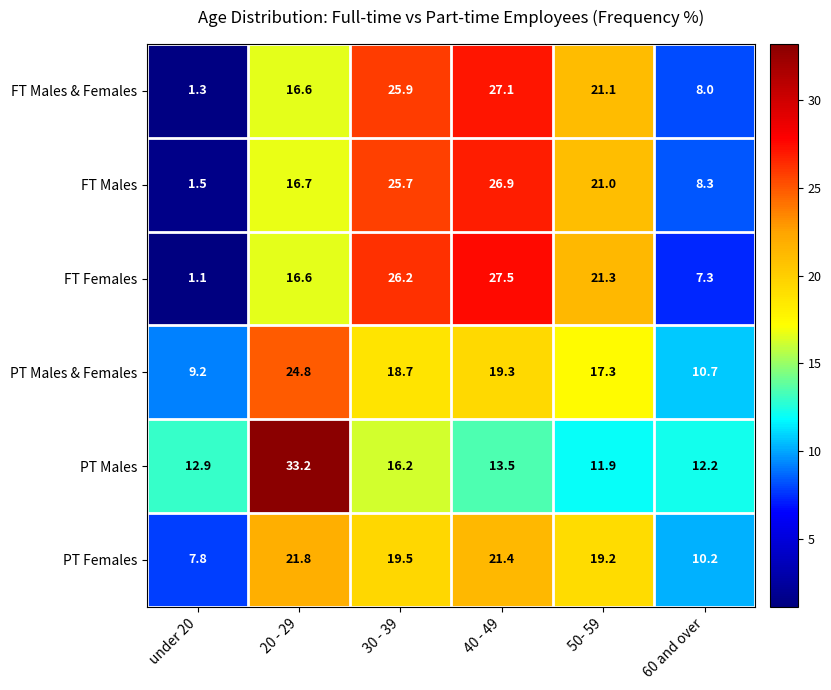

What is the difference between the highest and lowest values at 50- 59?

9.4